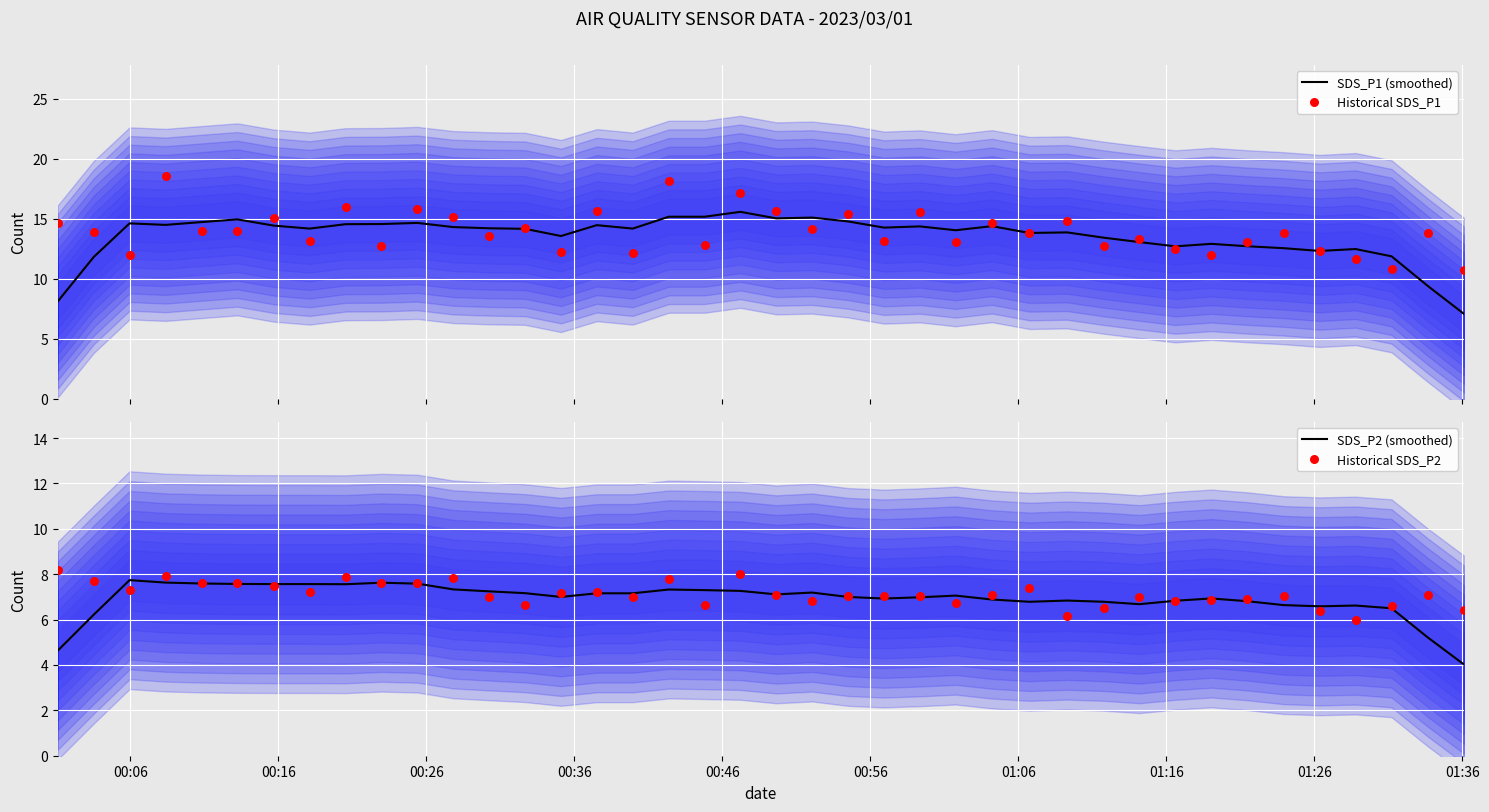

At how many categories does at least one series exceed 5?

40